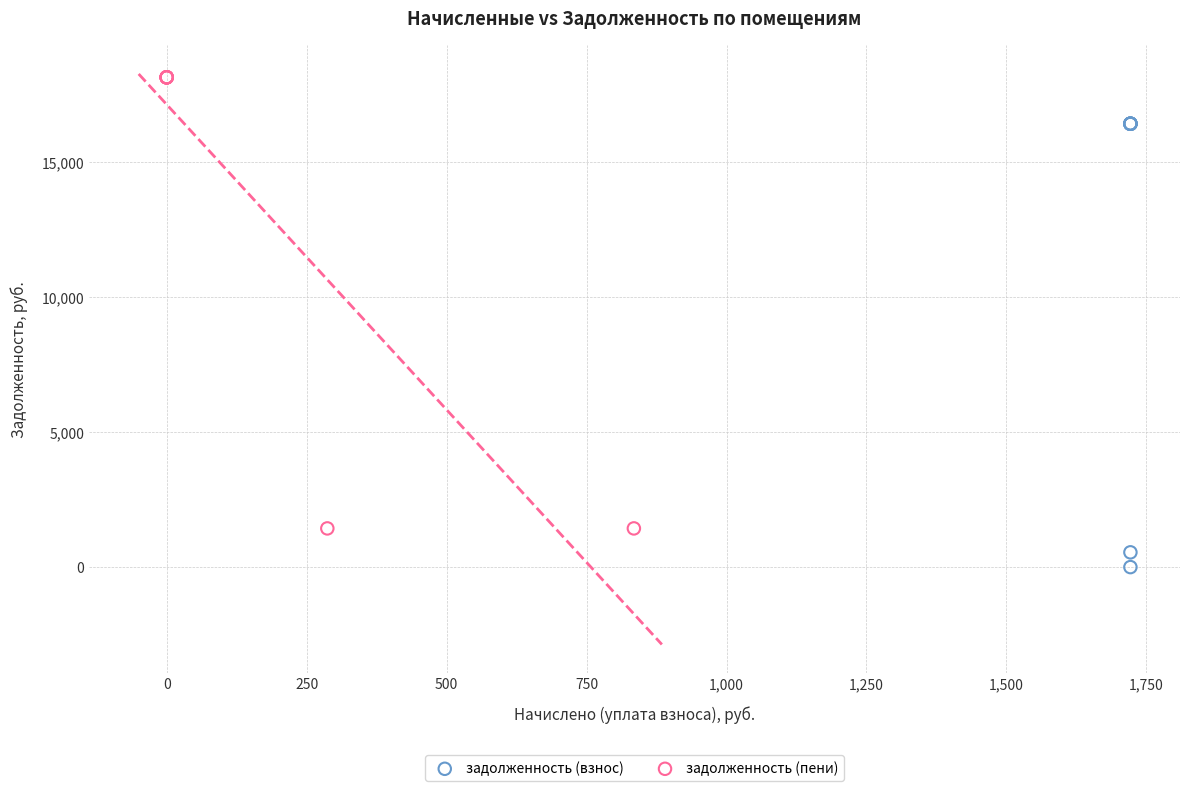

Which series reaches the minimum Y coordinate?

задолженность (взнос)